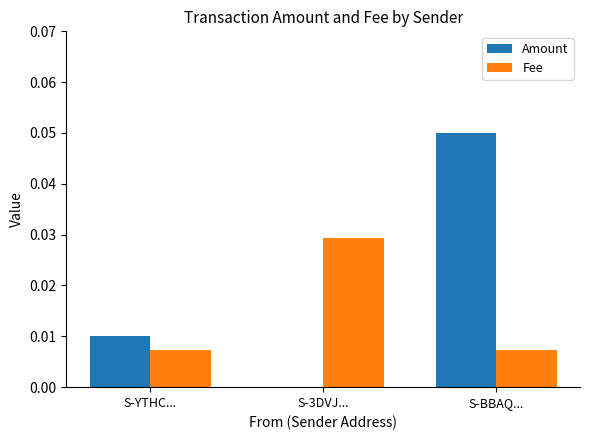

Which series has the largest range (max minus min)?

Amount